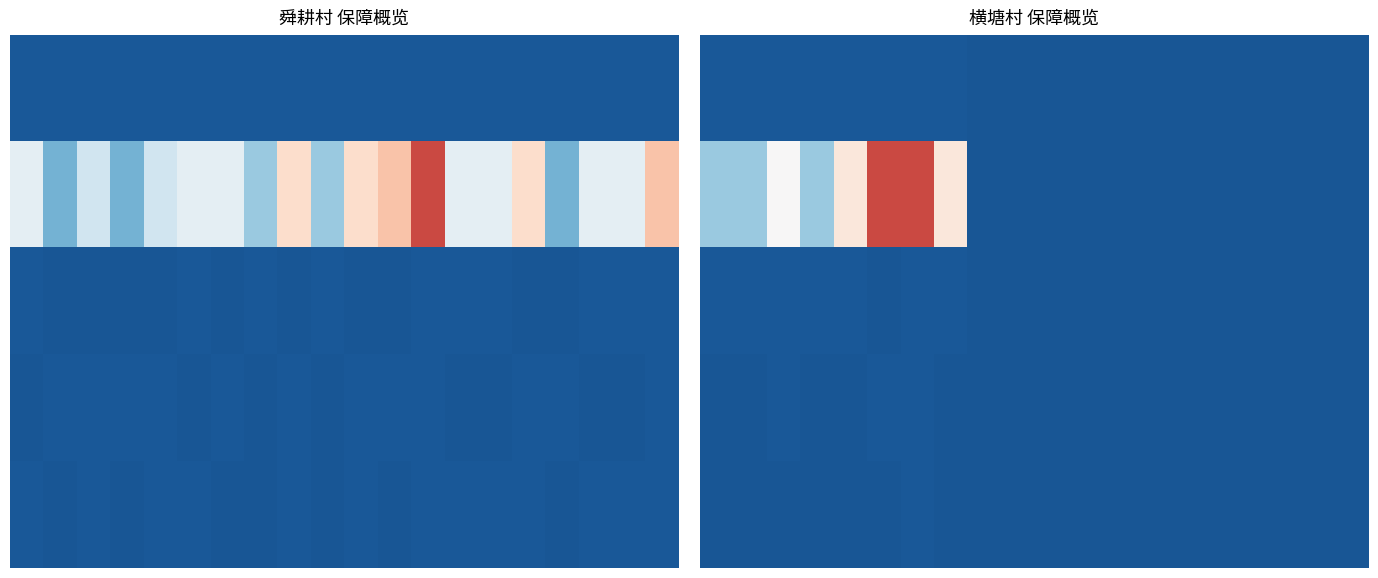

Which label corresponds to the smallest value in the chart?

8